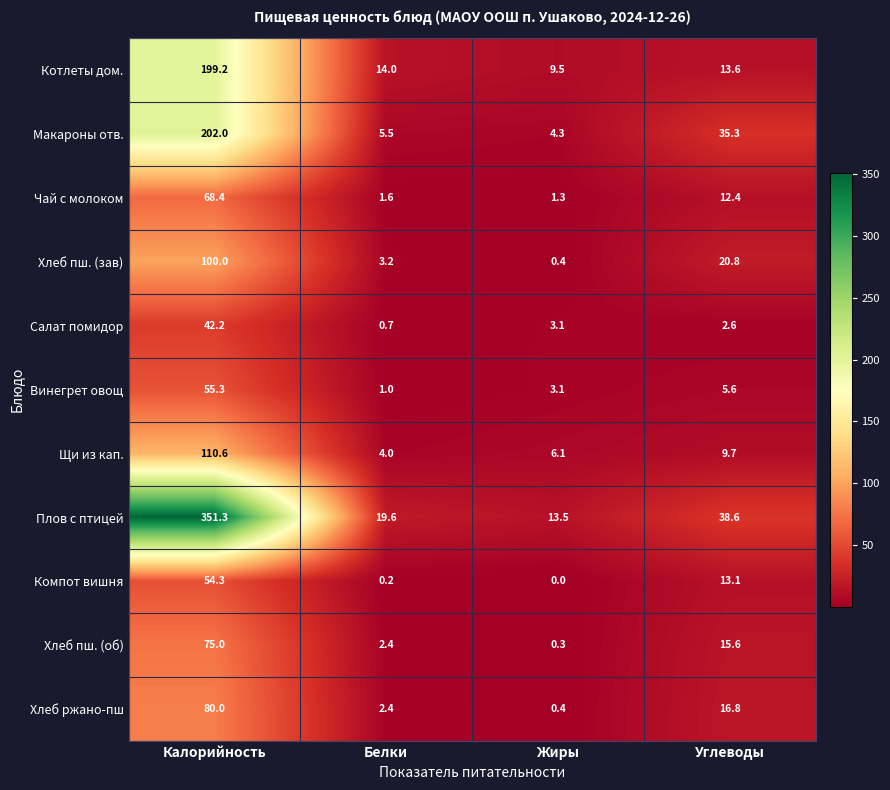

Is it true that Щи из кап. equals 6.1 at Жиры?

True